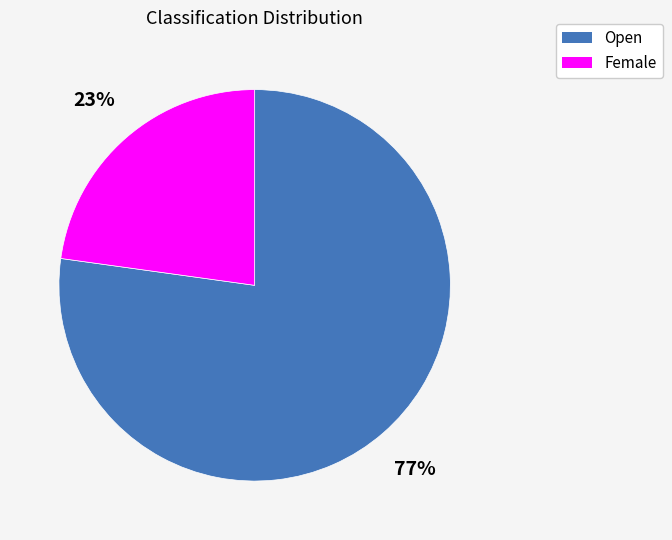

Is Female the majority of the pie?

No